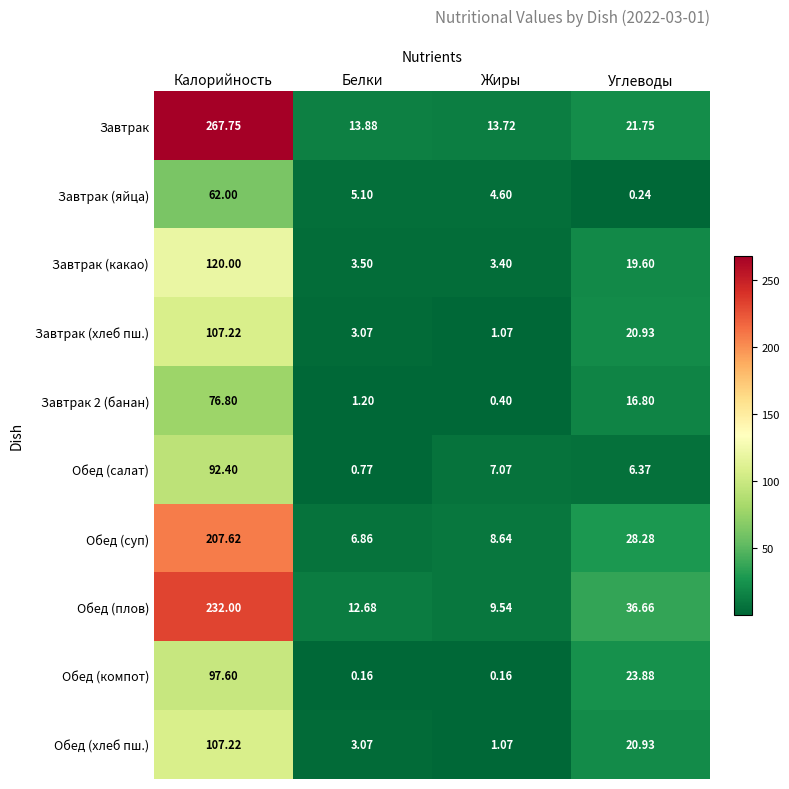

At which label is Завтрак (хлеб пш.) closest to 54?

Углеводы